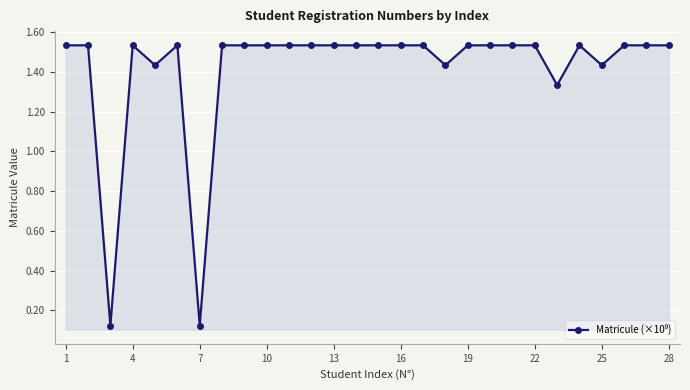

Is it true that the value at 1 is 0.4?

False